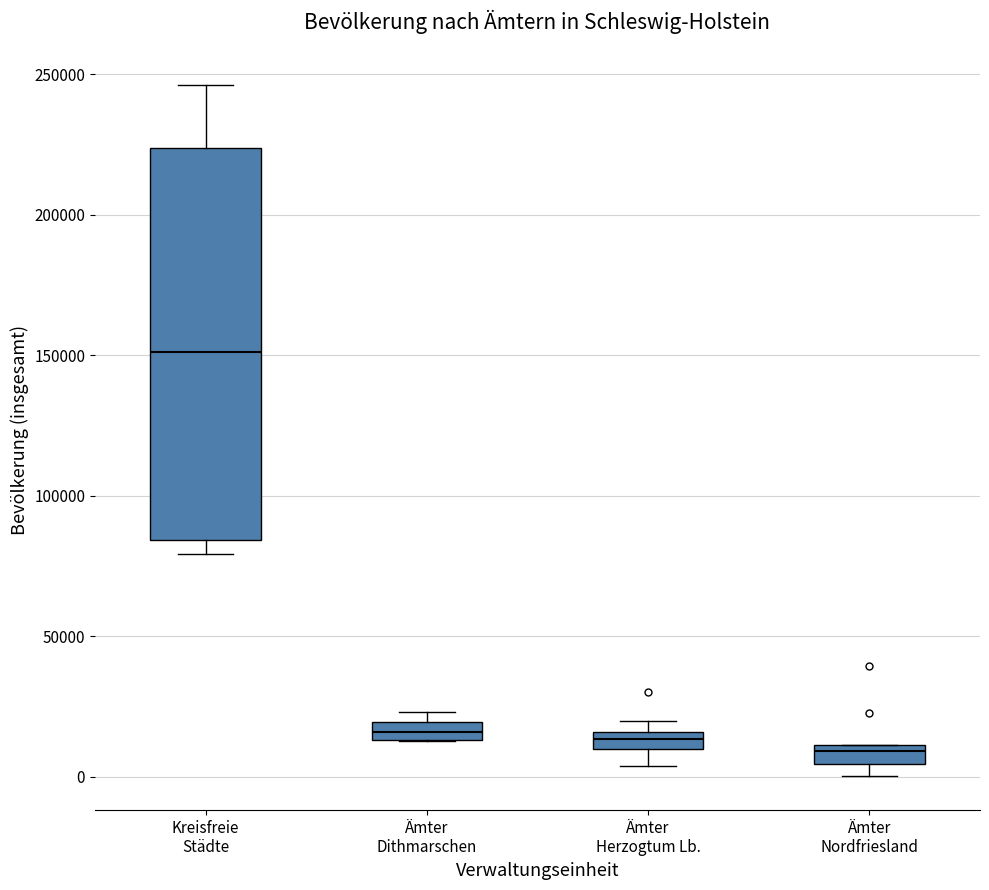

Which box is the tallest, from its lower edge to its upper edge?

Kreisfreie Städte